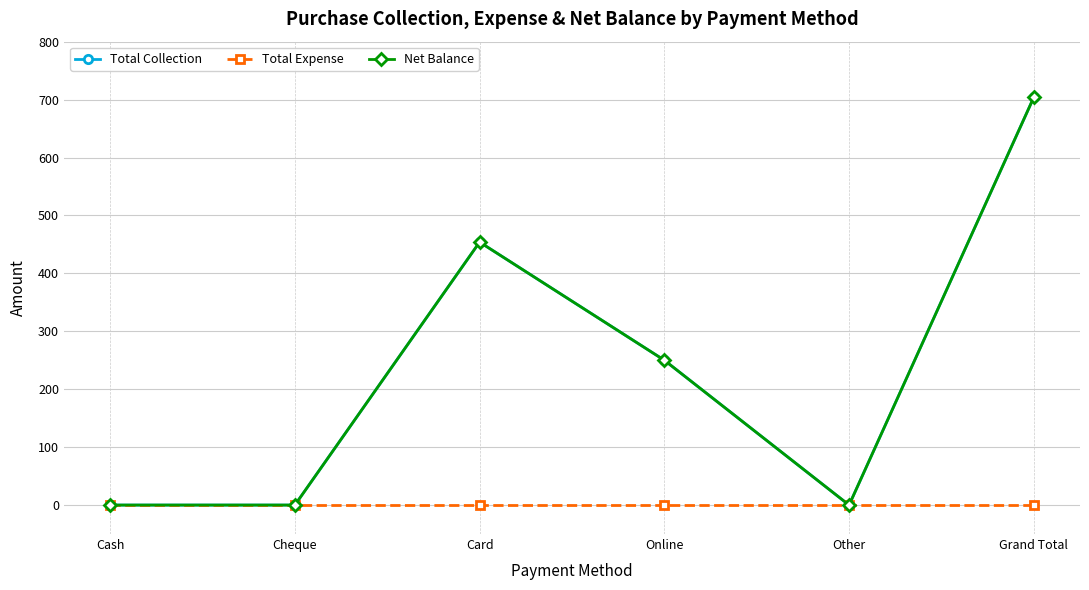

Does the chart have visible grid lines?

Yes